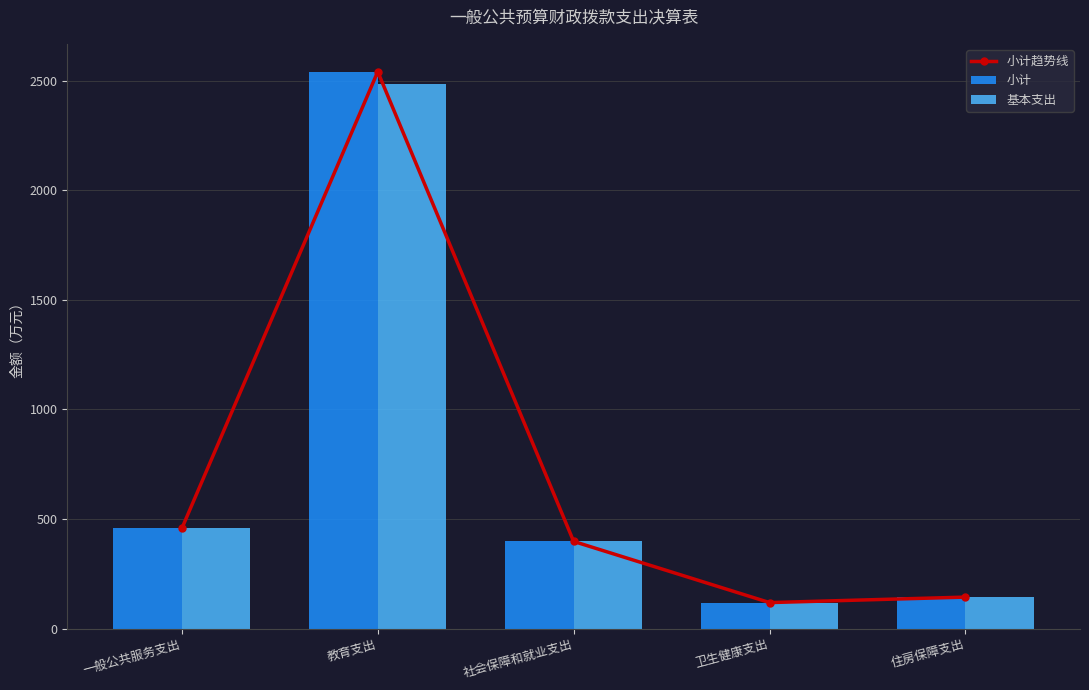

What position from the right is 住房保障支出?

1